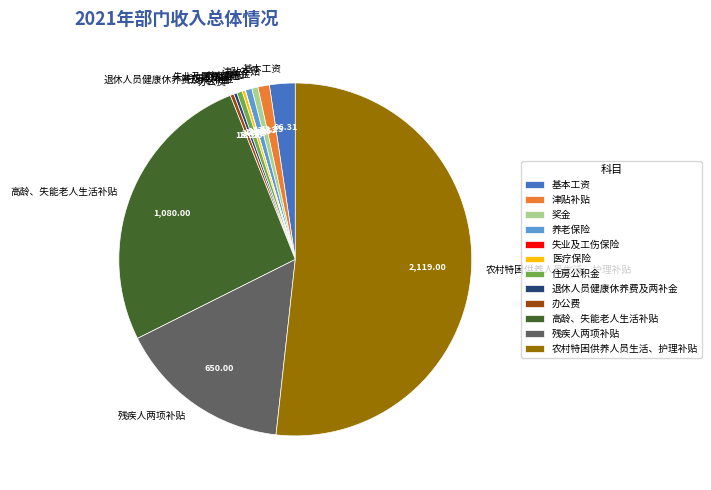

Combined, do 残疾人两项补贴 and 津贴补贴 account for over 50%?

No